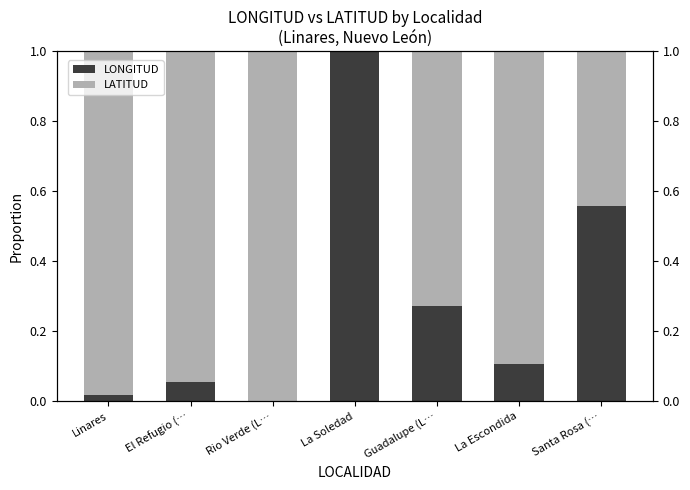

Which label corresponds to the largest value in the chart?

La Soledad